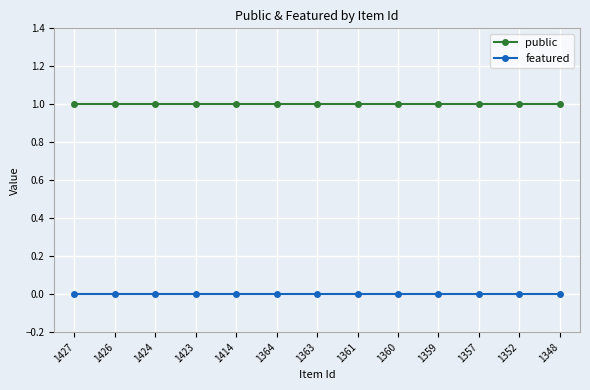

Rank the series at 1414 from highest to lowest value.

public, featured